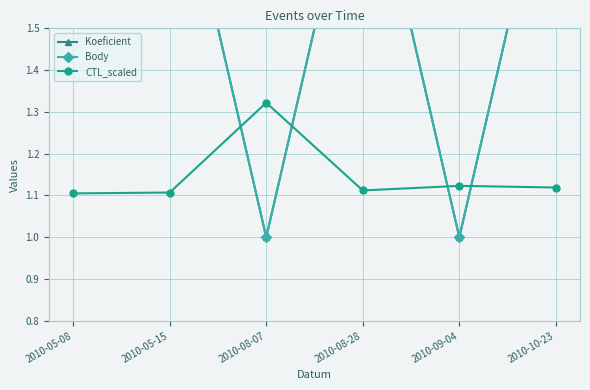

At which label is Koeficient closest to 1?

2010-08-07